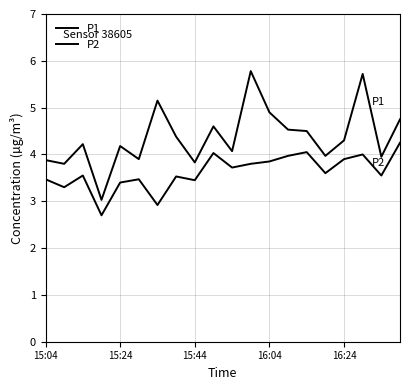

Does the chart display data point markers on the line(s)?

No